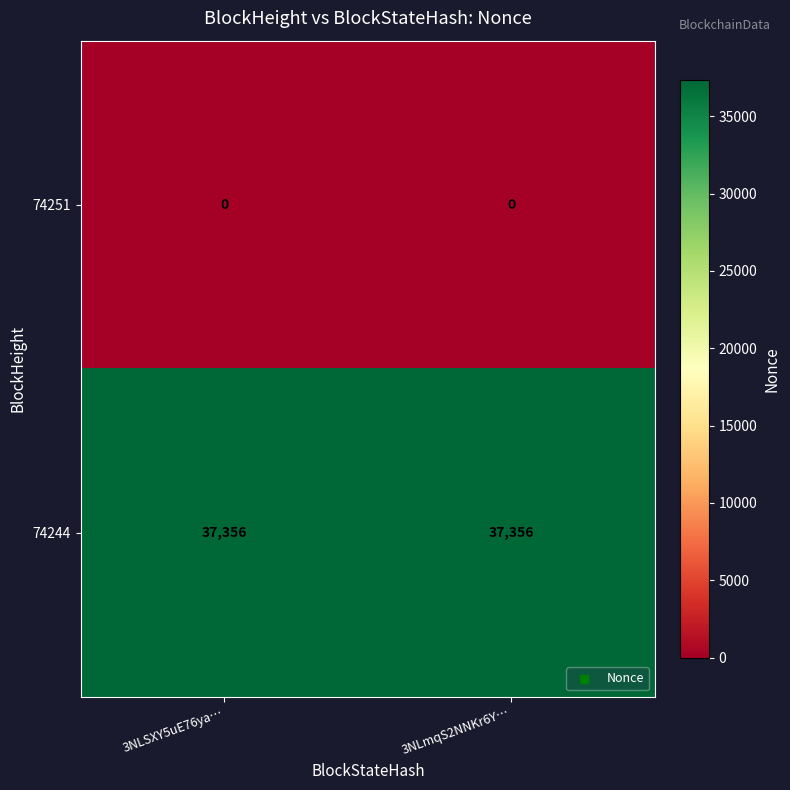

Rank the series by their average value, from lowest to highest.

74251, 74244